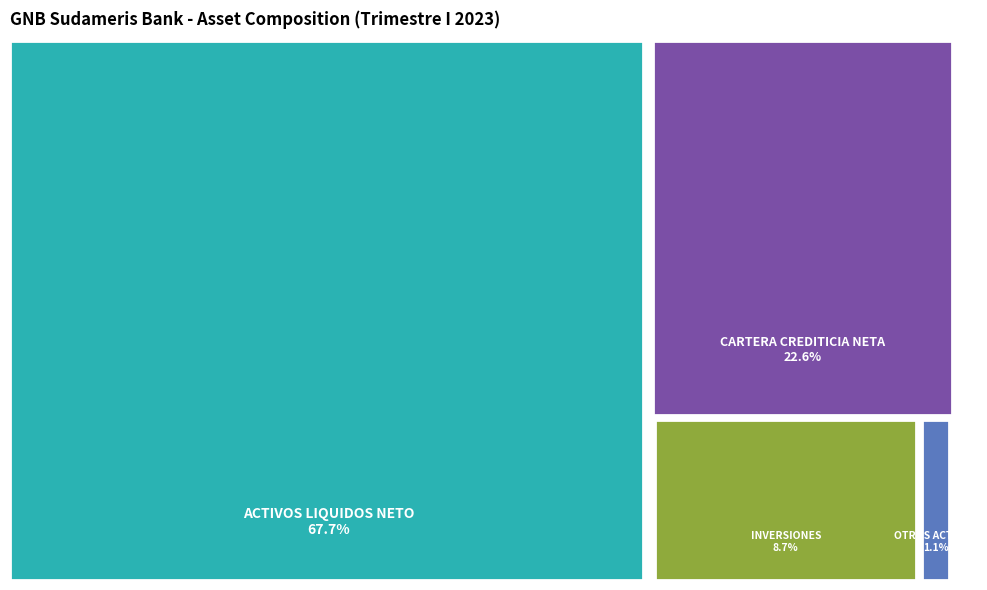

To the nearest percent, what percentage of the pie is CARTERA CREDITICIA NETA?

23%